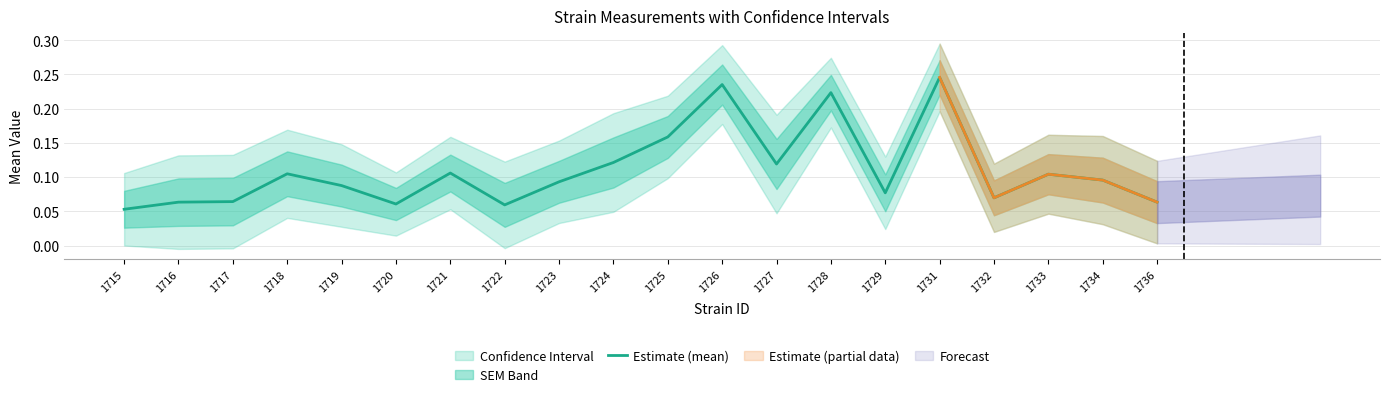

What is the smallest value displayed?

0.1